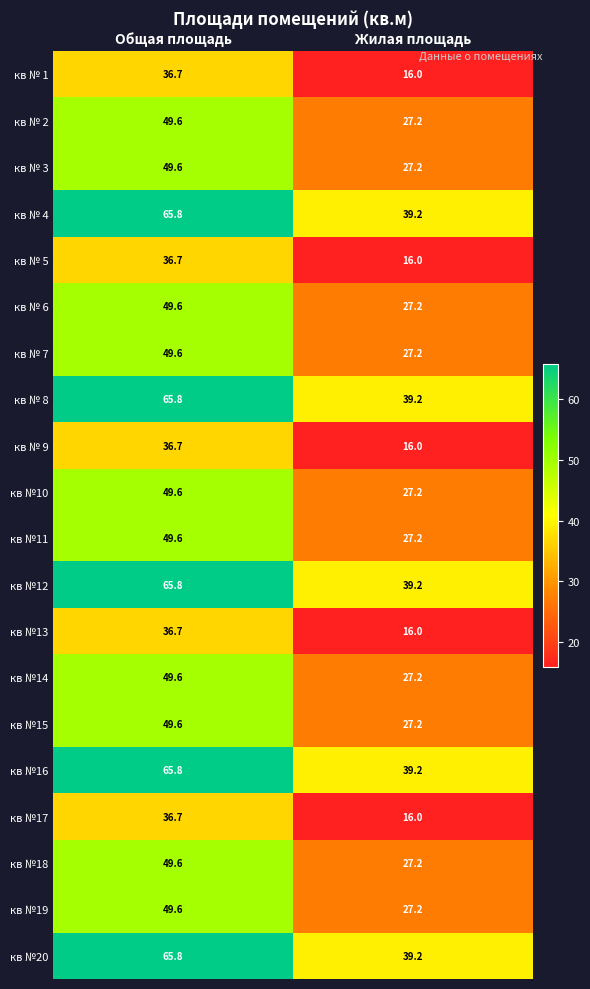

At which label is кв №11 closest to 38?

Жилая площадь